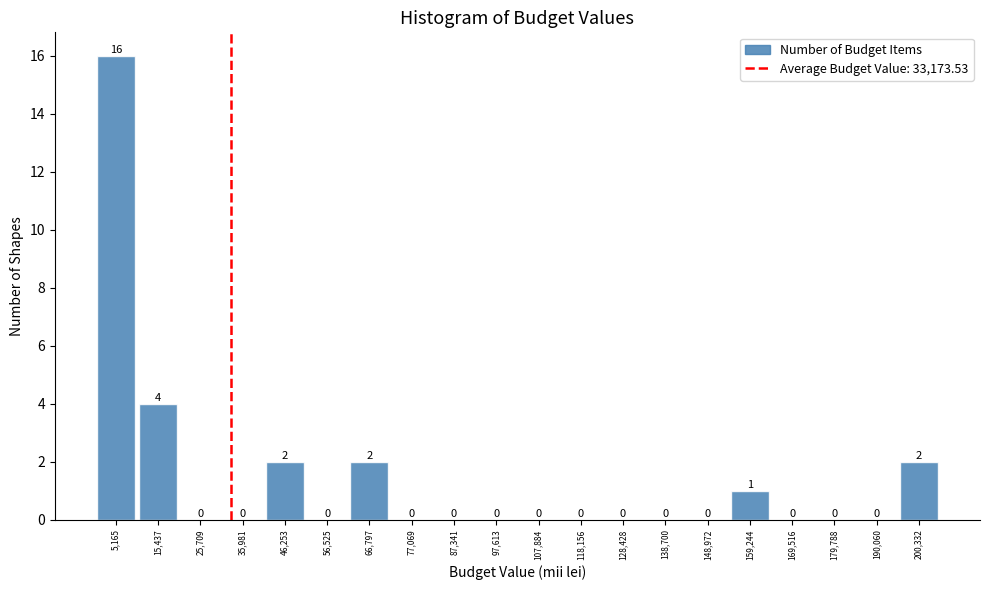

Reading left to right, transcribe this chart: for each bar, give the range it covers on the x-axis and its height. The bar edges are not printed on the chart, so give them approximately, as read against the axis.

0 to 10000: 16
10000 to 20000: 4
20000 to 30000: 0
30000 to 42000: 0
42000 to 52000: 2
52000 to 62000: 0
62000 to 72000: 2
72000 to 82000: 0
82000 to 92000: 0
92000 to 102000: 0
102000 to 114000: 0
114000 to 124000: 0
124000 to 134000: 0
134000 to 144000: 0
144000 to 154000: 0
154000 to 164000: 1
164000 to 174000: 0
174000 to 184000: 0
184000 to 196000: 0
196000 to 206000: 2